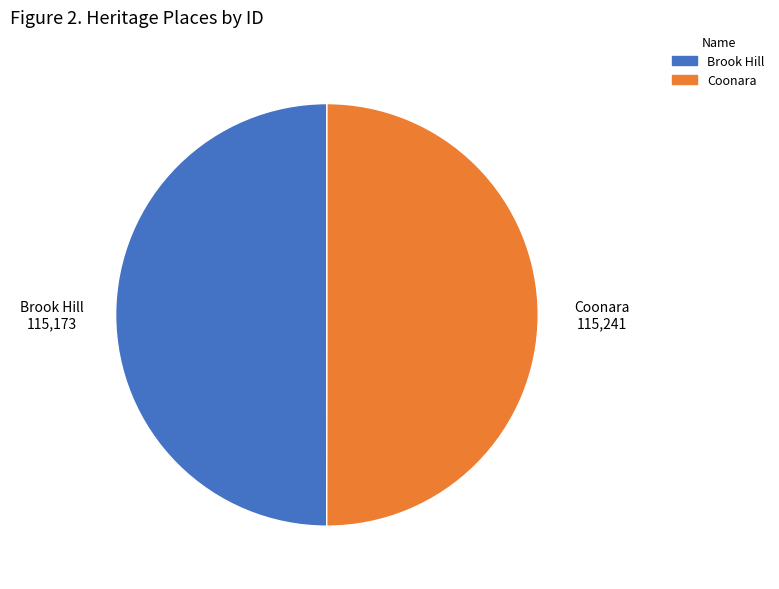

What is the ratio of the value at Coonara to the value at Brook Hill?

1.0